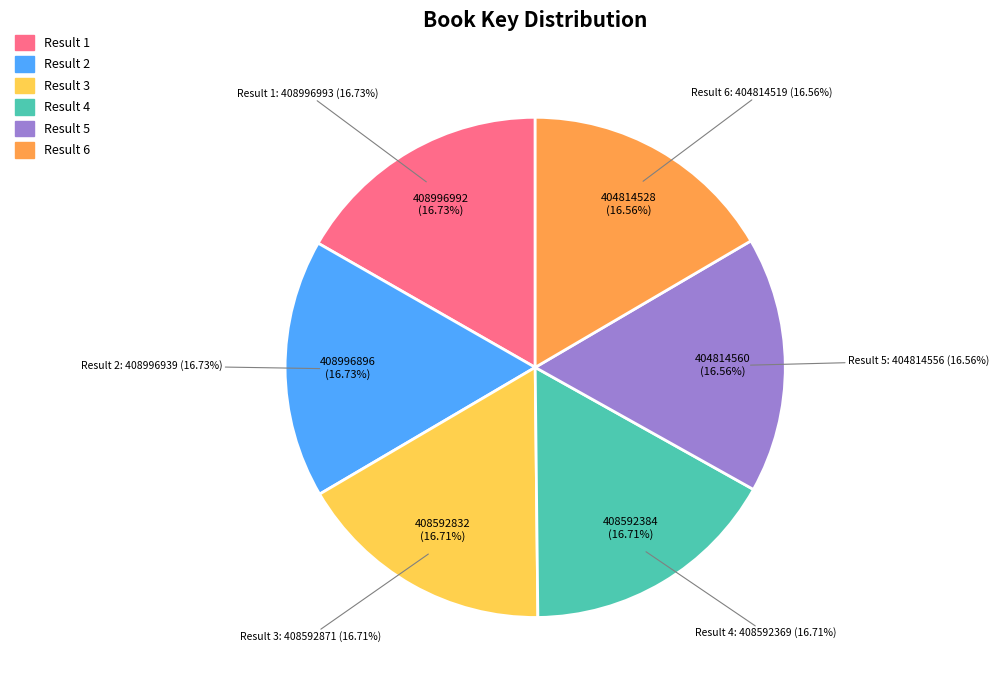

True or false: 1 accounts for 24% of the total.

False